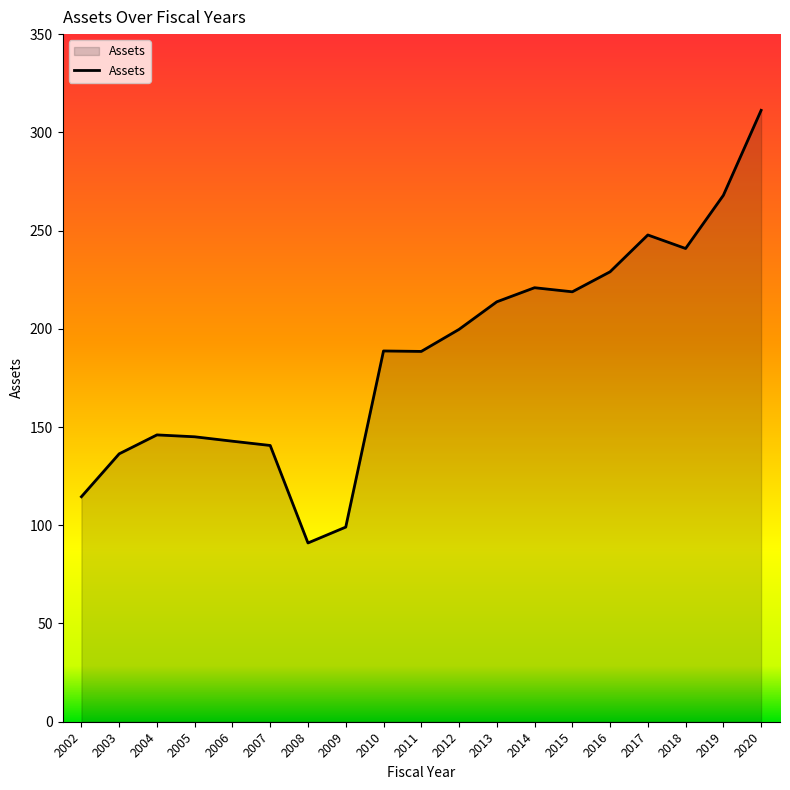

Where does the data first go above 188?

2010